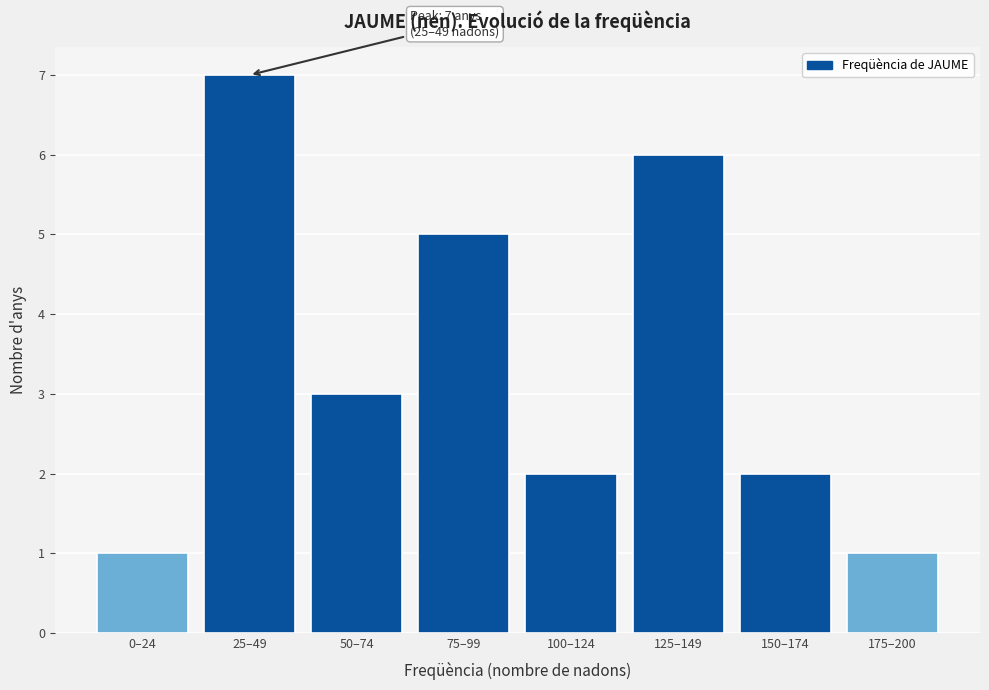

Reading left to right, transcribe all the data shown in this chart.

1	7	3	5	2	6	2	1